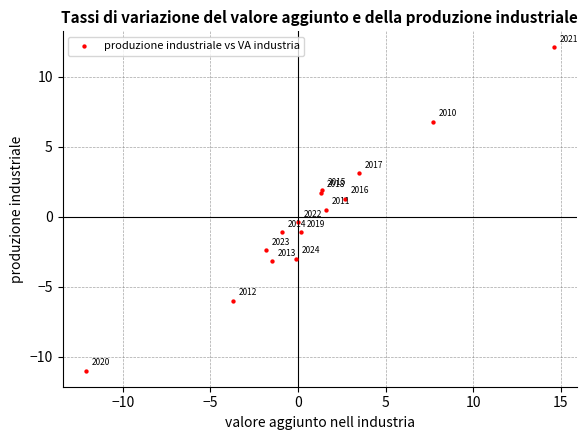

What Y value in the scatter plot is closest to 0?

-0.4